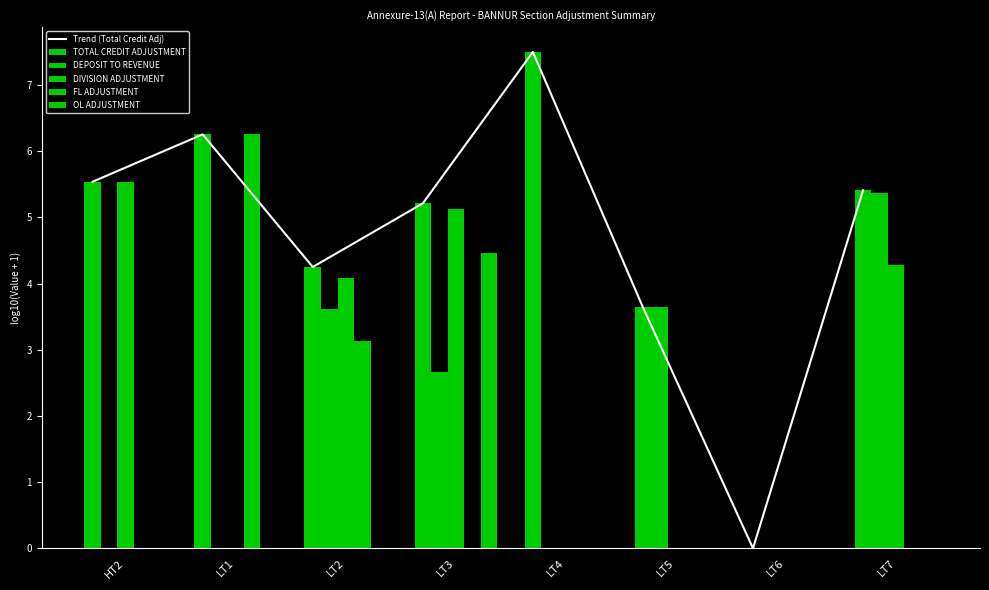

What is the maximum value for OL ADJUSTMENT?

4.5